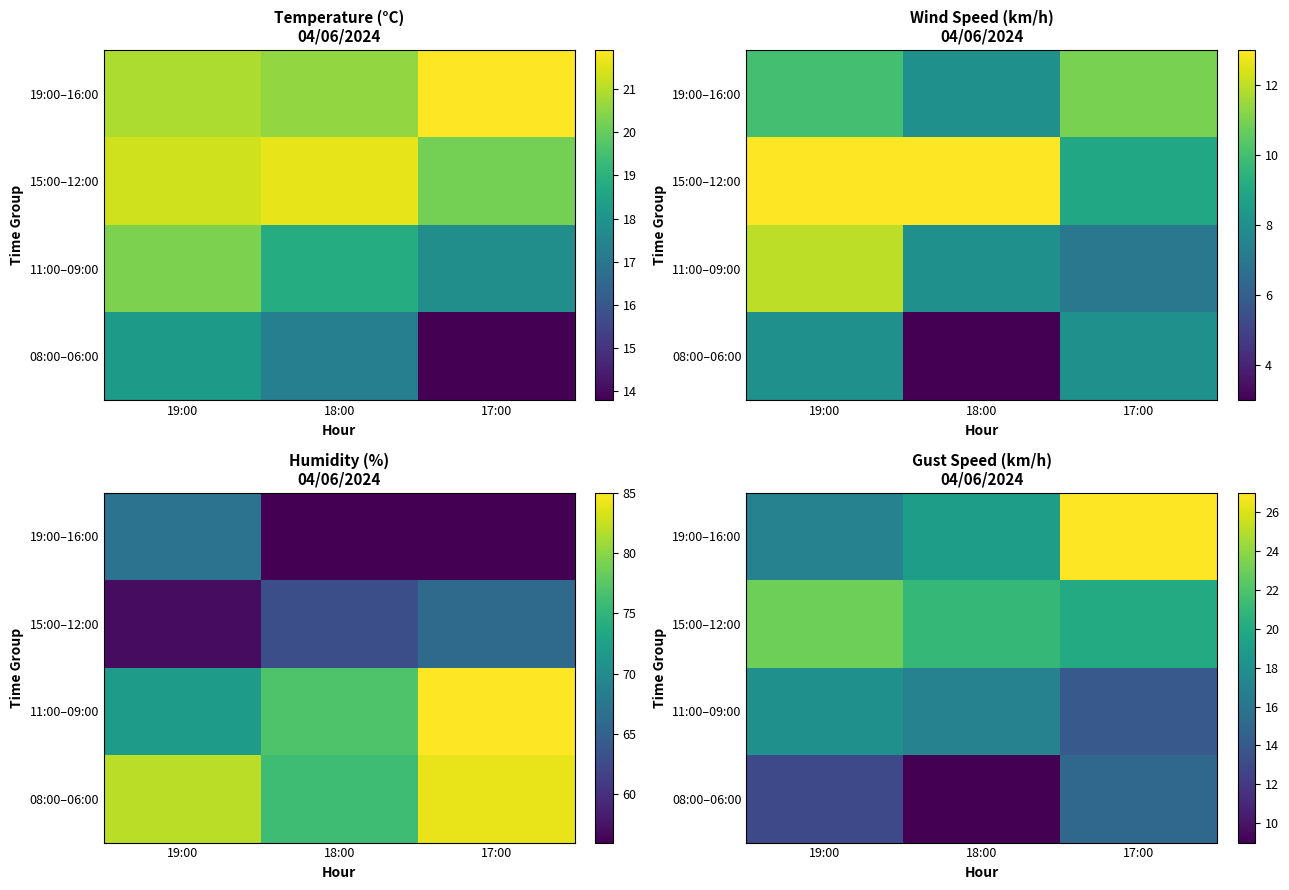

Rank the categories by 19:00–16:00 value from lowest to highest.

19:00, 18:00, 17:00